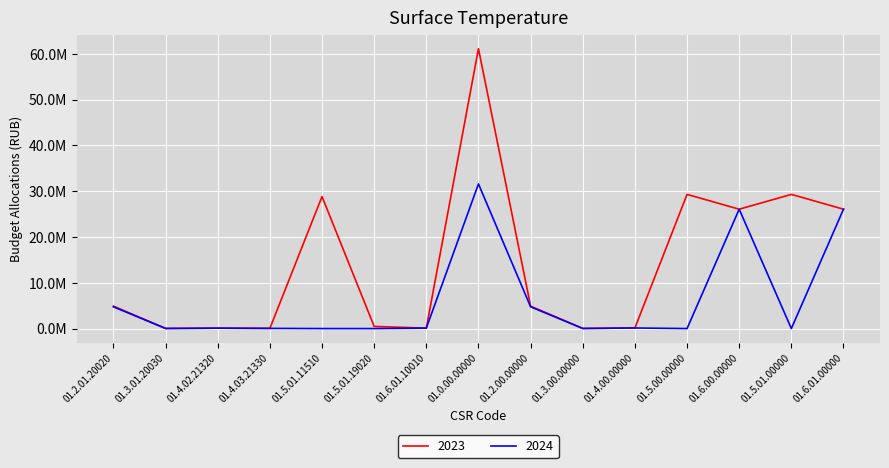

The 2023 series shows 87260.8 at 01.4.02.21320. True or false?

True